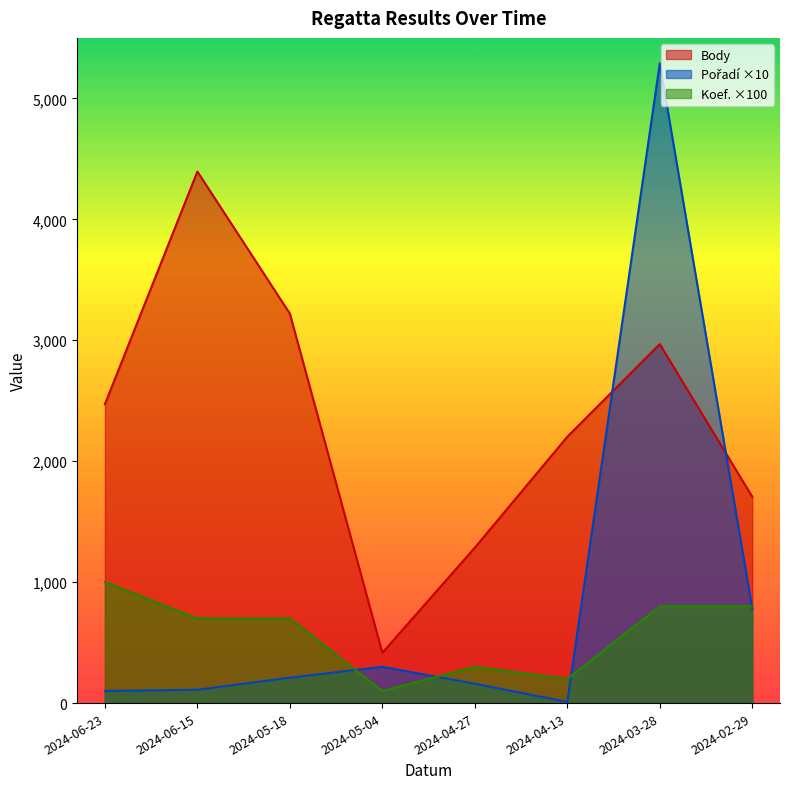

How many lines are shown in the chart?

3